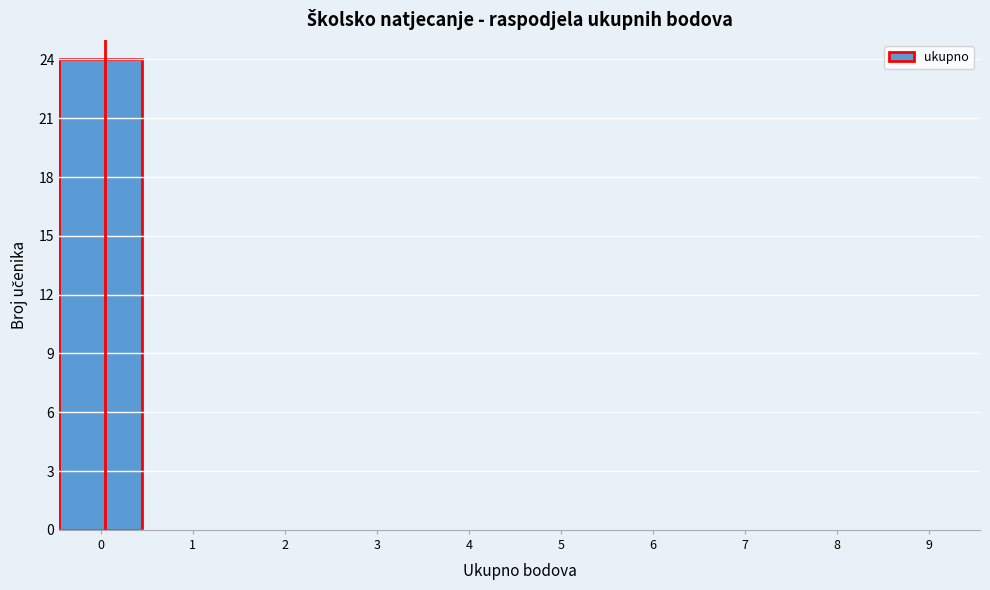

Reading left to right, extract all data points from this chart.

0=24	1=0	2=0	3=0	4=0	5=0	6=0	7=0	8=0	9=0